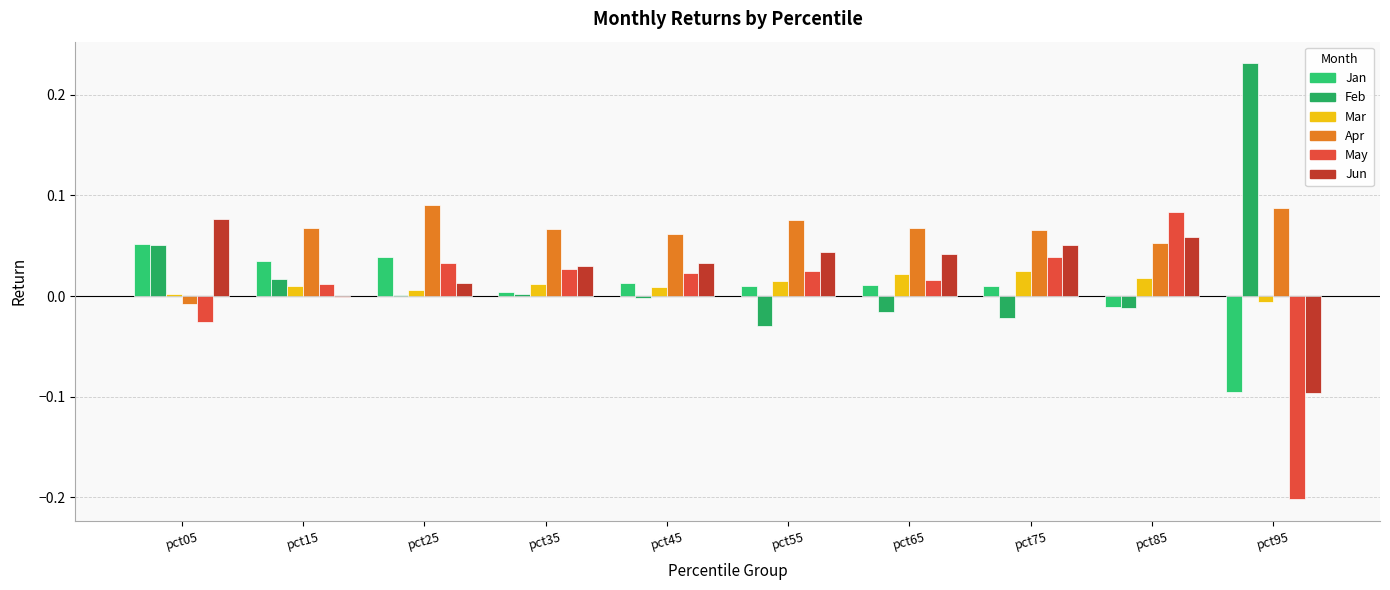

The Mar series shows 0.0 at pct85. True or false?

False